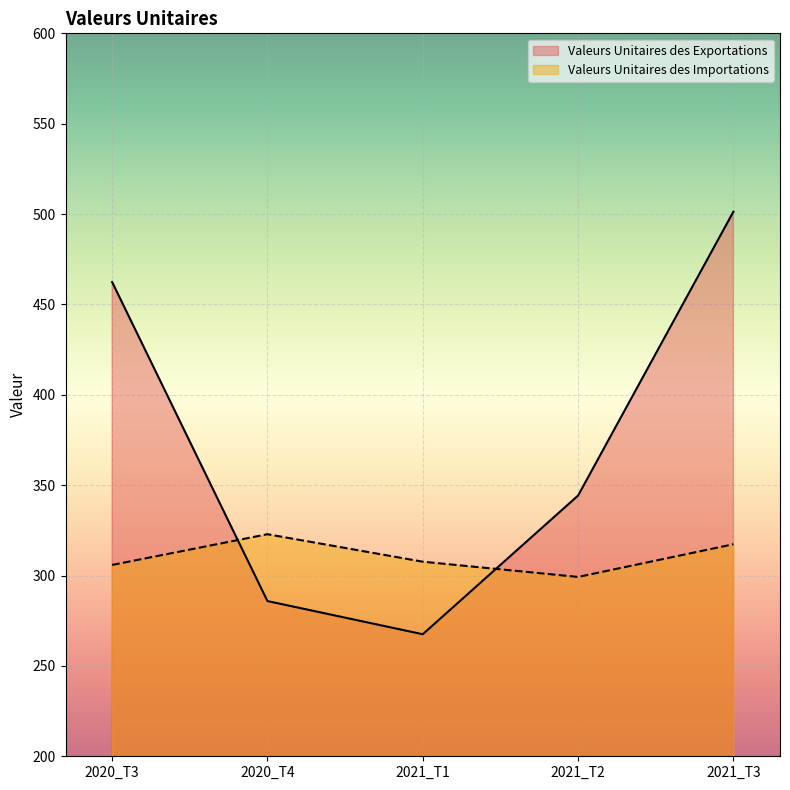

How many times do Valeurs Unitaires des Importations and Valeurs Unitaires des Exportations cross each other?

2